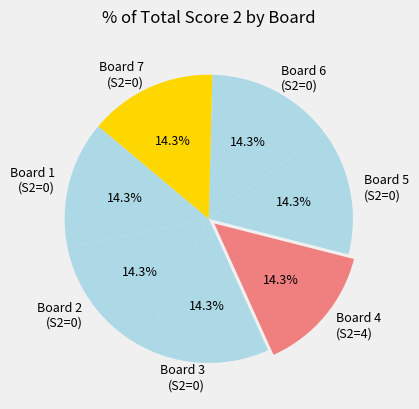

What percentage do Board 6 (S2=0) and Board 4 (S2=4) together represent?

28.6%